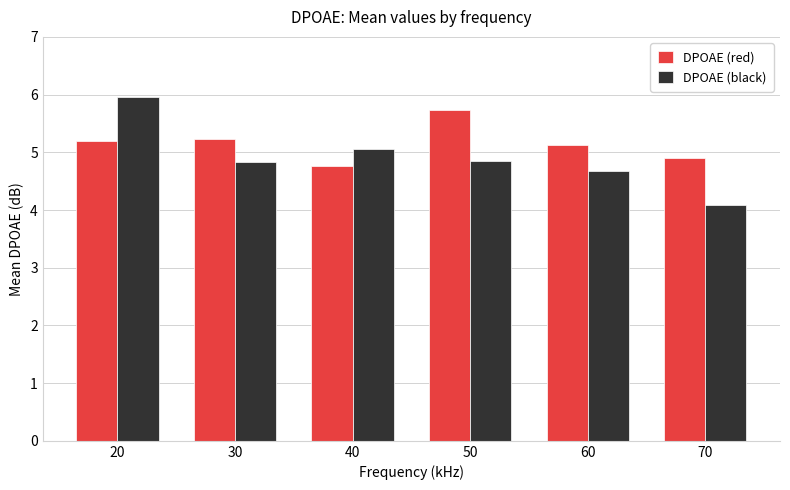

At which category is the sum across all series the highest?

20